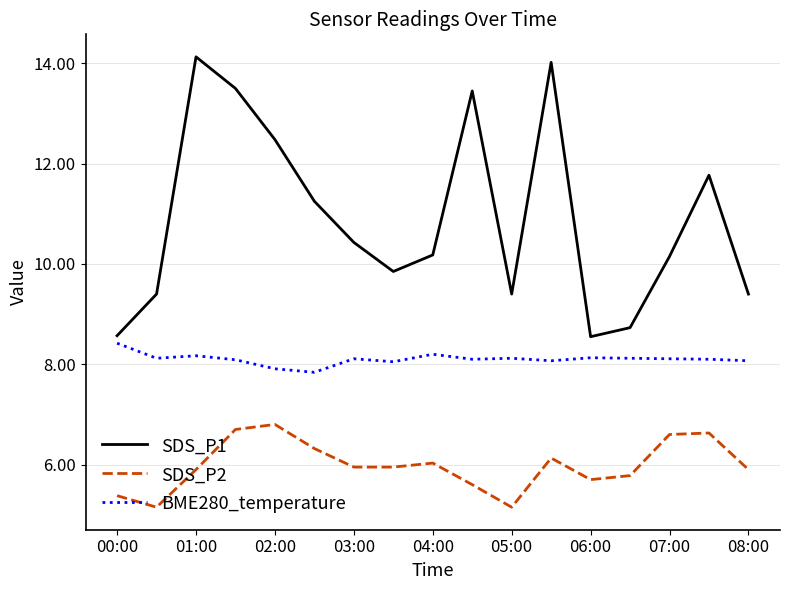

True or false: BME280_temperature and SDS_P2 cross at least once.

False